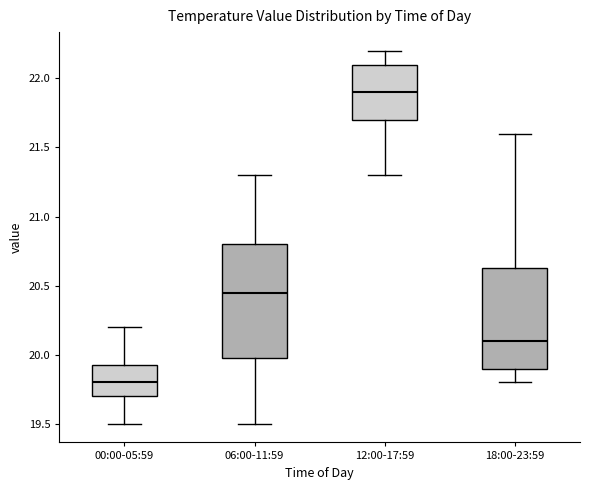

Comparing the boxes themselves (not the whiskers), which one is the tallest?

06:00-11:59